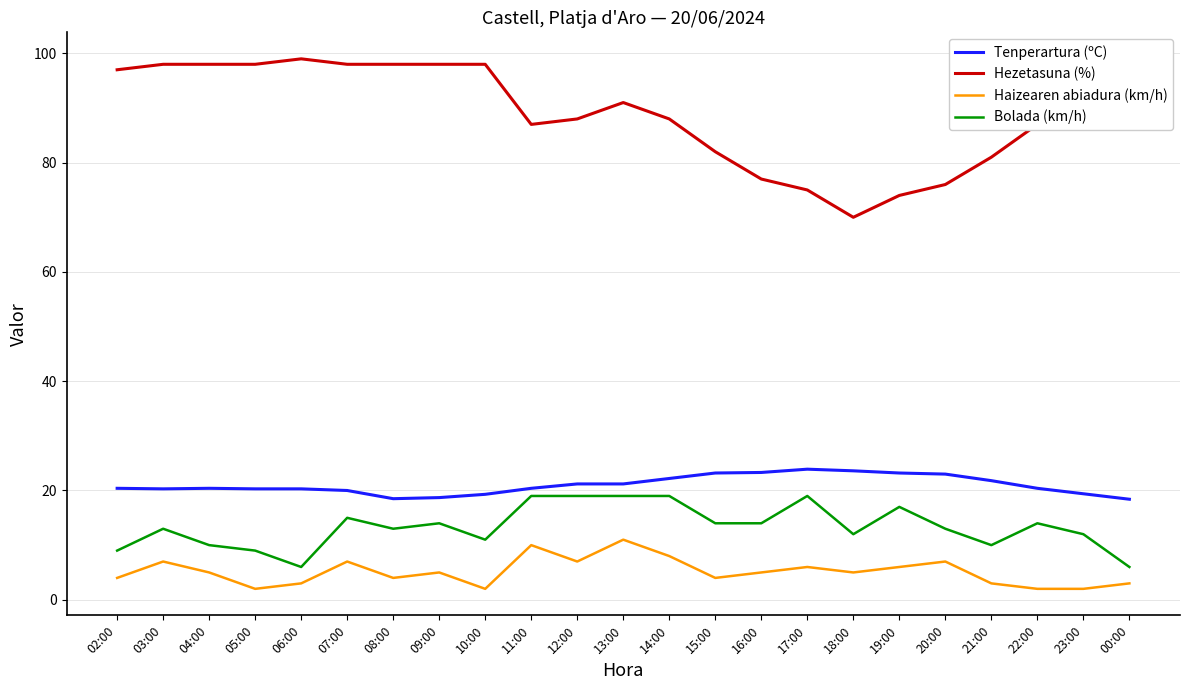

Is the value of Haizearen abiadura (km/h) at 09:00 greater than the value of Bolada (km/h) at 22:00?

No